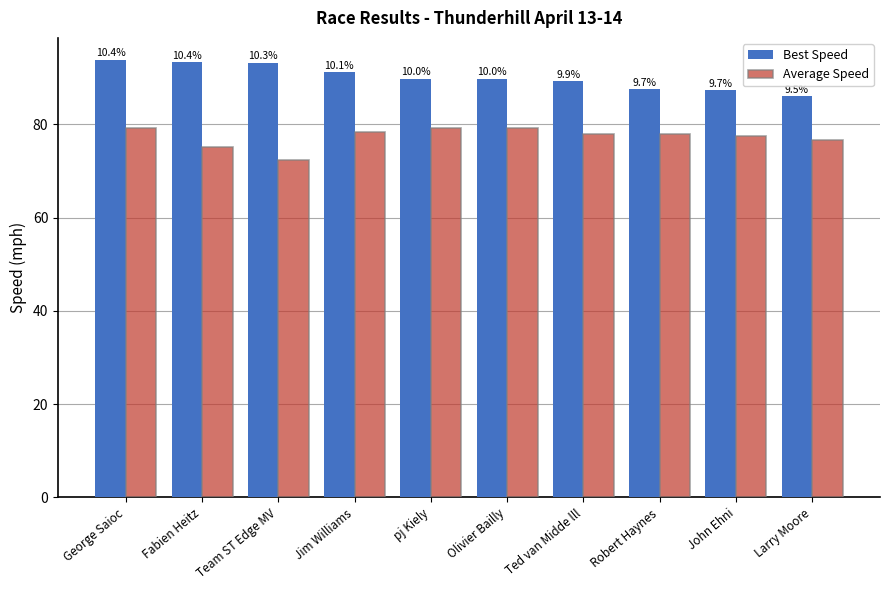

What is the smallest value displayed?

72.3